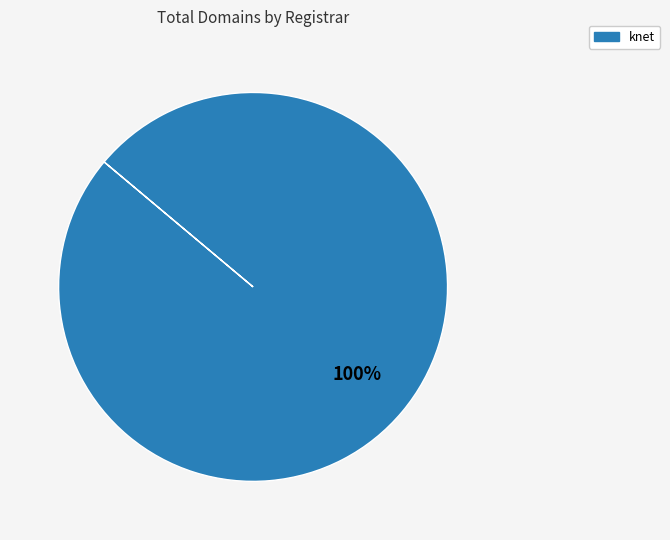

Is there any slice that represents more than half of the pie?

Yes